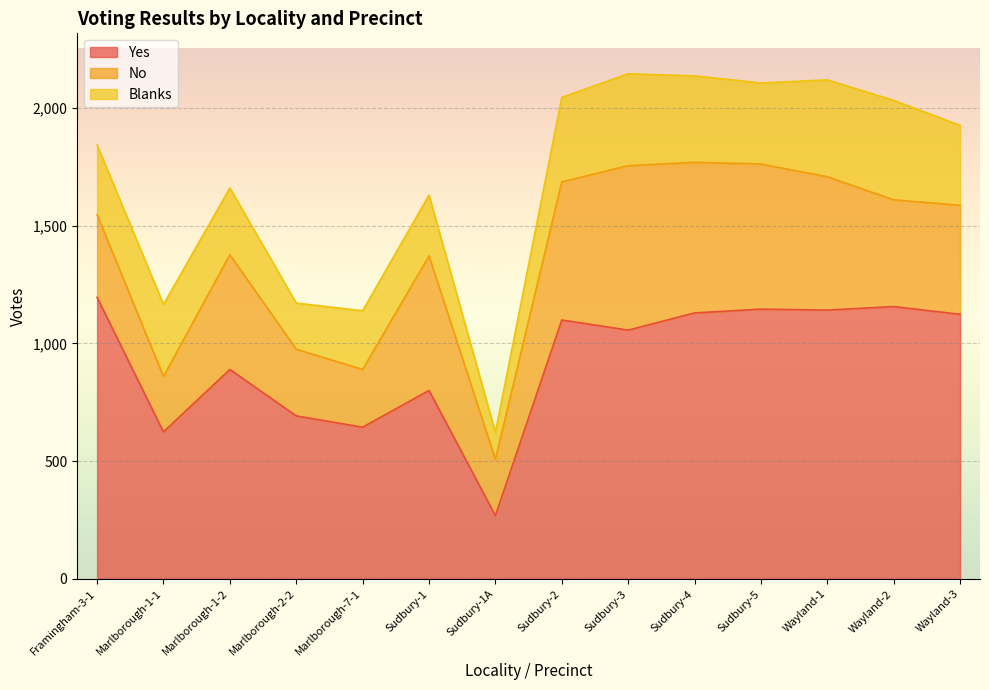

What is the value of the Yes point at the 9th from the left?

1056